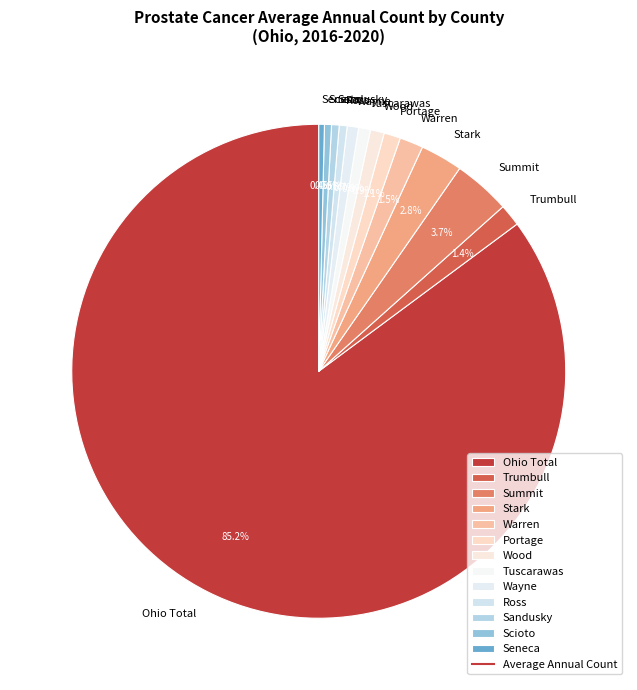

What is the largest slice in the pie chart?

Ohio Total